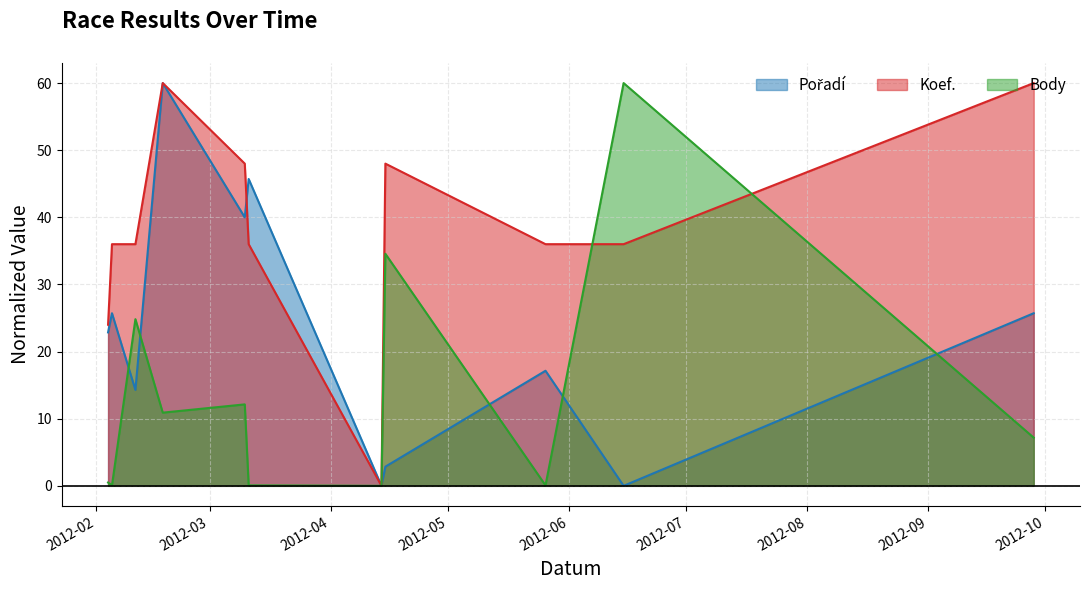

The Koef. series shows 48.0 at 2012-04-15. True or false?

True